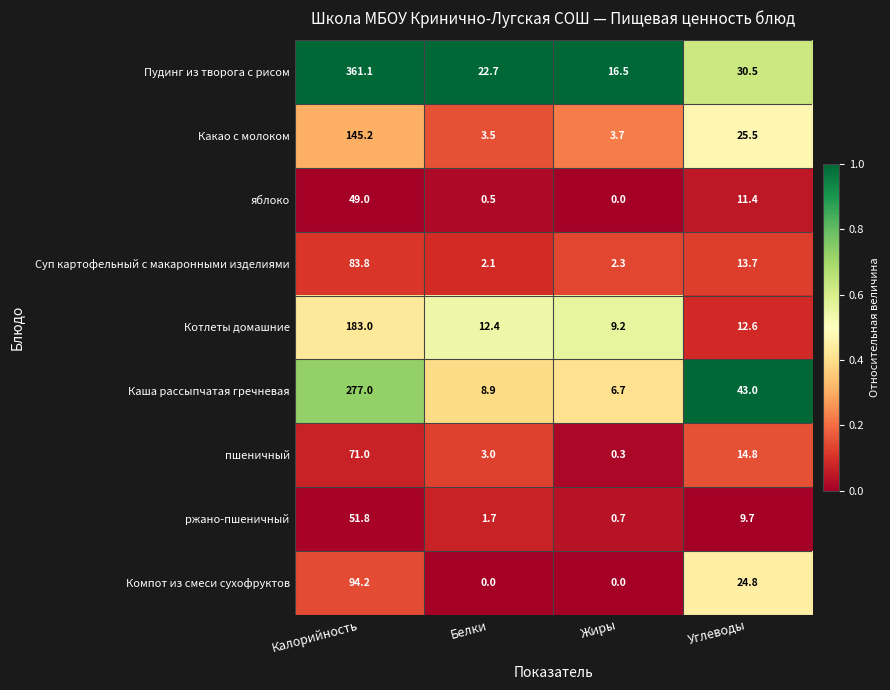

What is the average value of the Каша рассыпчатая гречневая series?

83.9